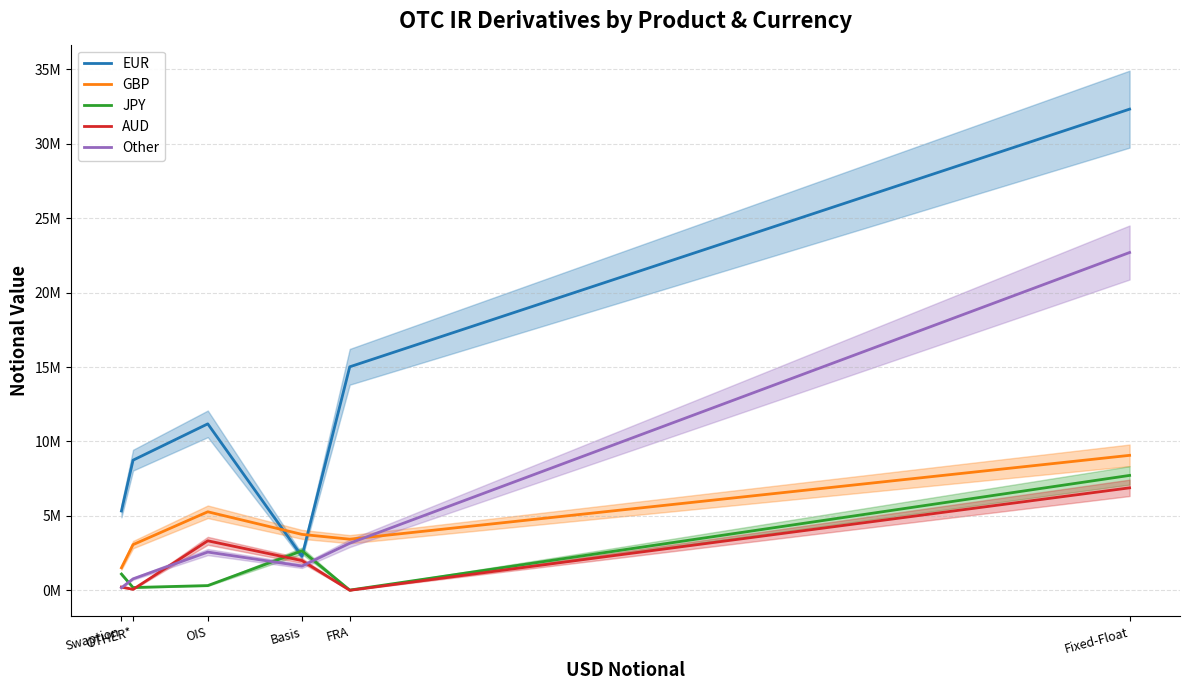

What is the spread (max minus min) of values at Basis?

2126850